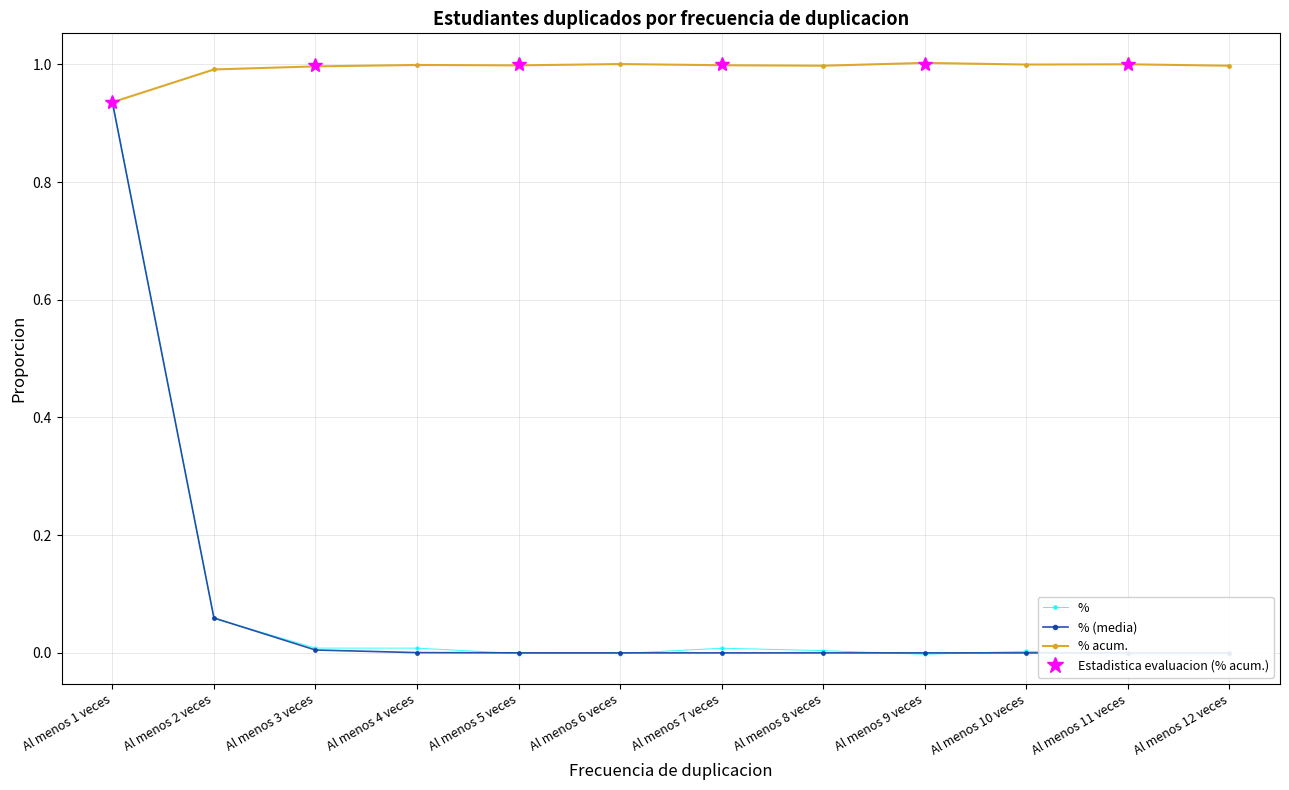

How many lines are shown in the chart?

3